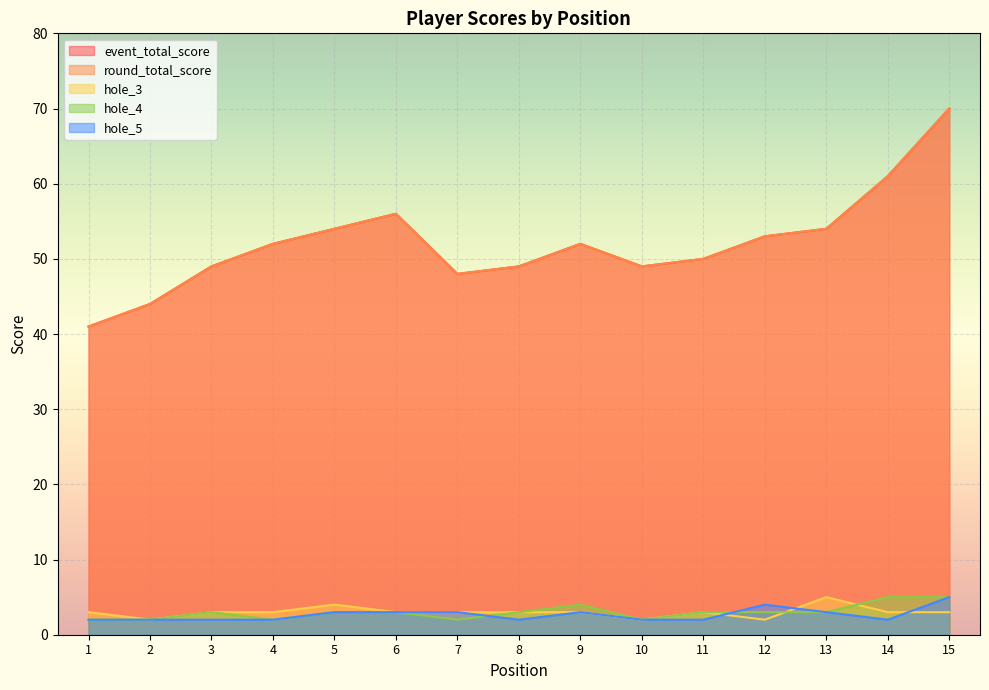

The hole_3 series shows 3 at 11. True or false?

True